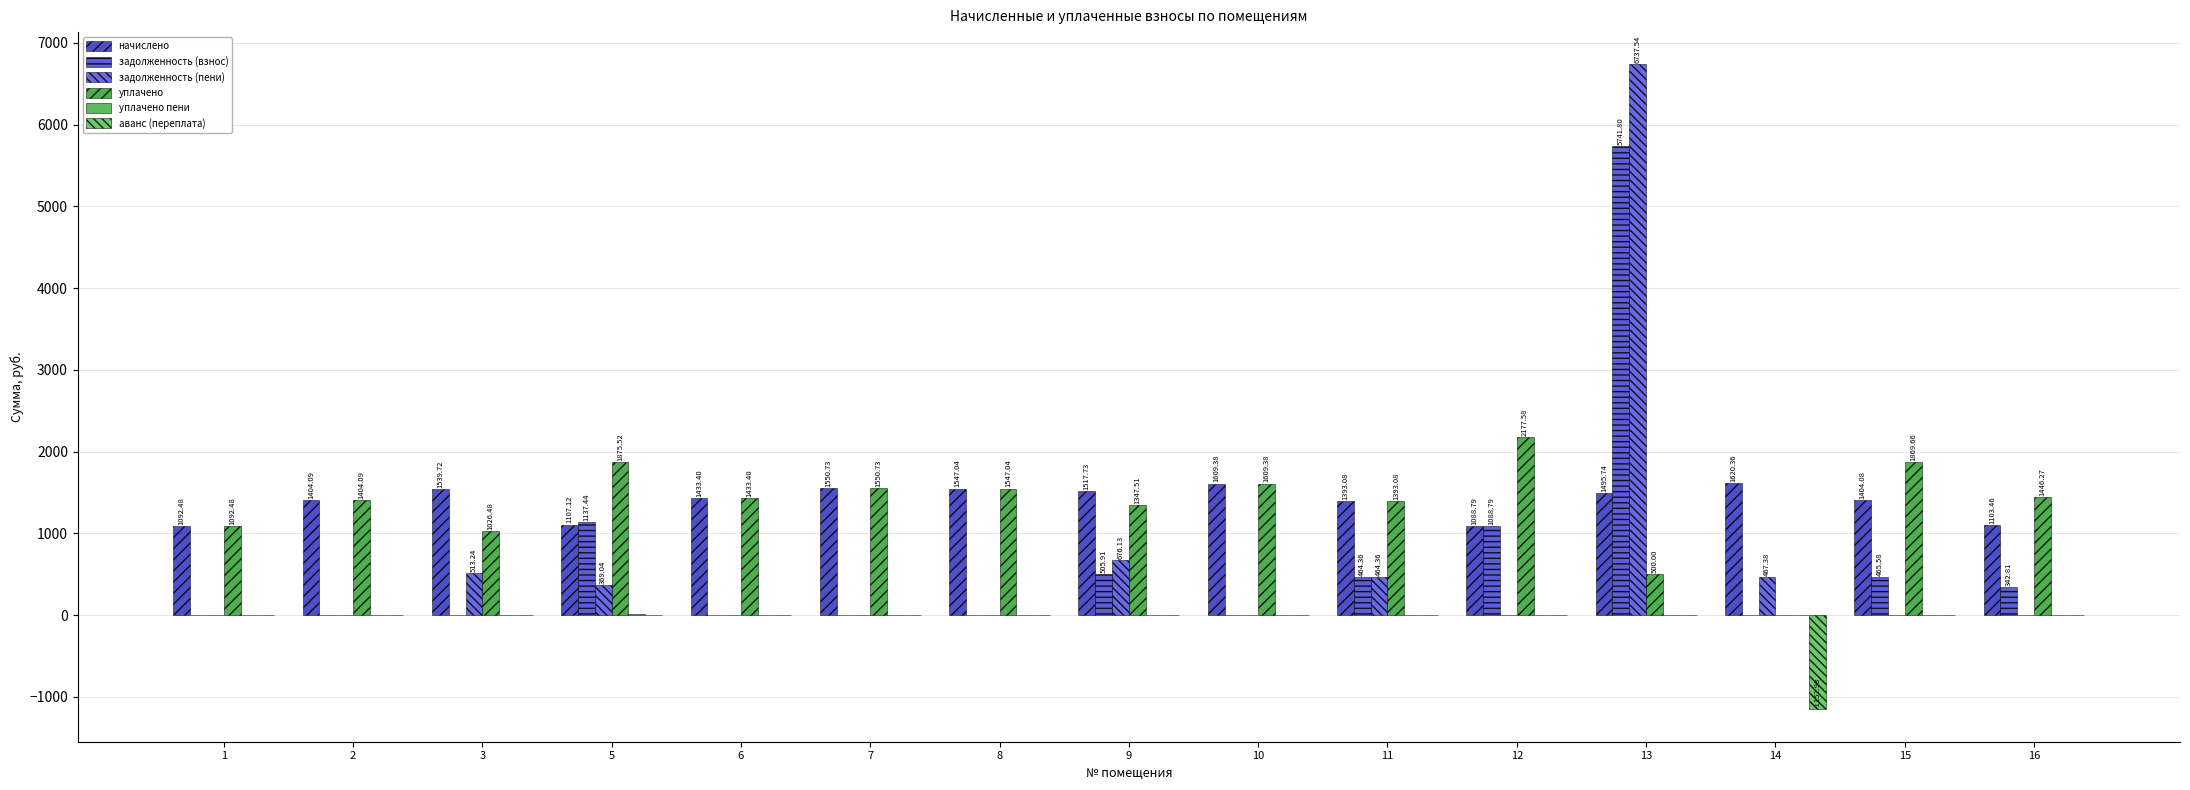

Does the chart contain stacked bars?

No